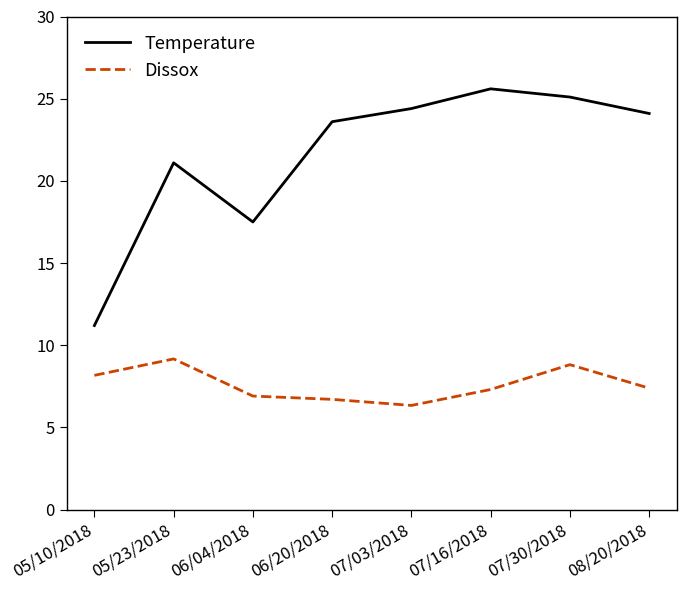

Read the Temperature value at 06/20/2018.

23.6